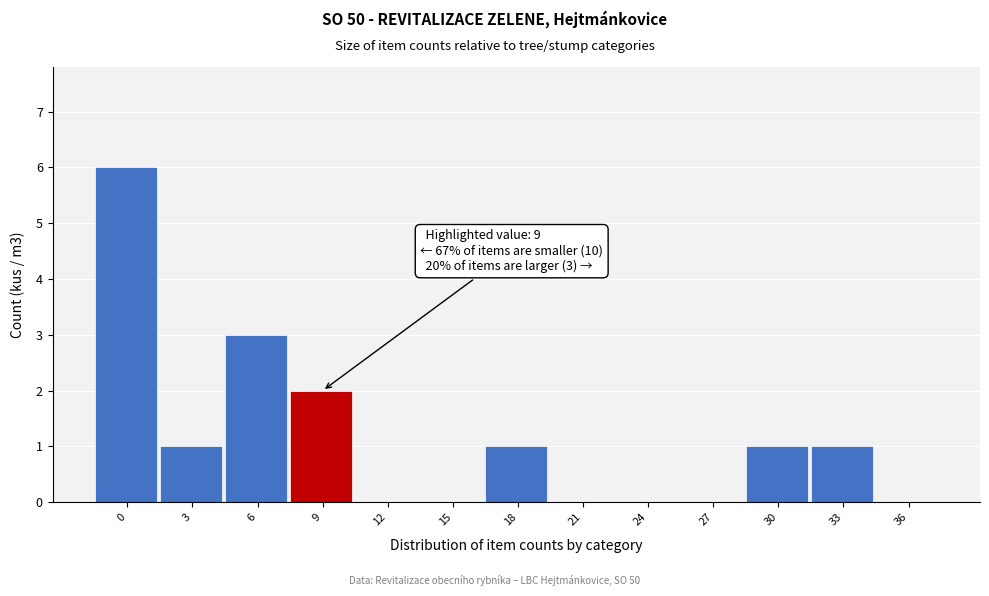

Reading left to right, list all the values displayed in this chart.

0=6	3=1	6=3	9=2	12=0	15=0	18=1	21=0	24=0	27=0	30=1	33=1	36=0